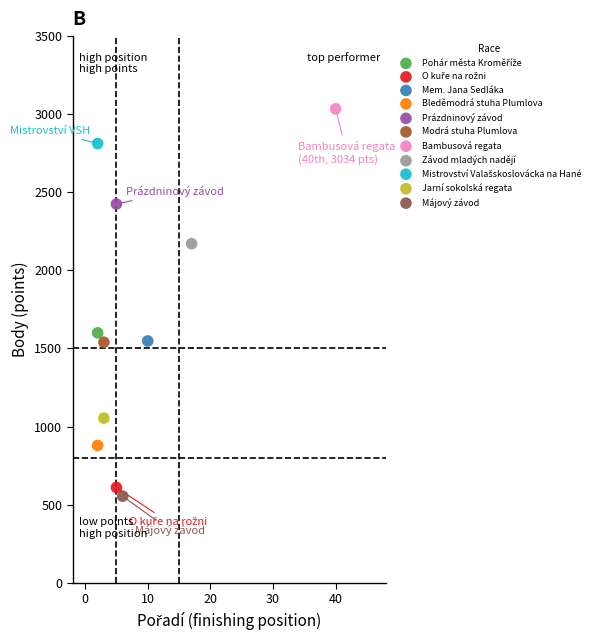

Which series reaches the maximum Y coordinate?

Bambusová regata